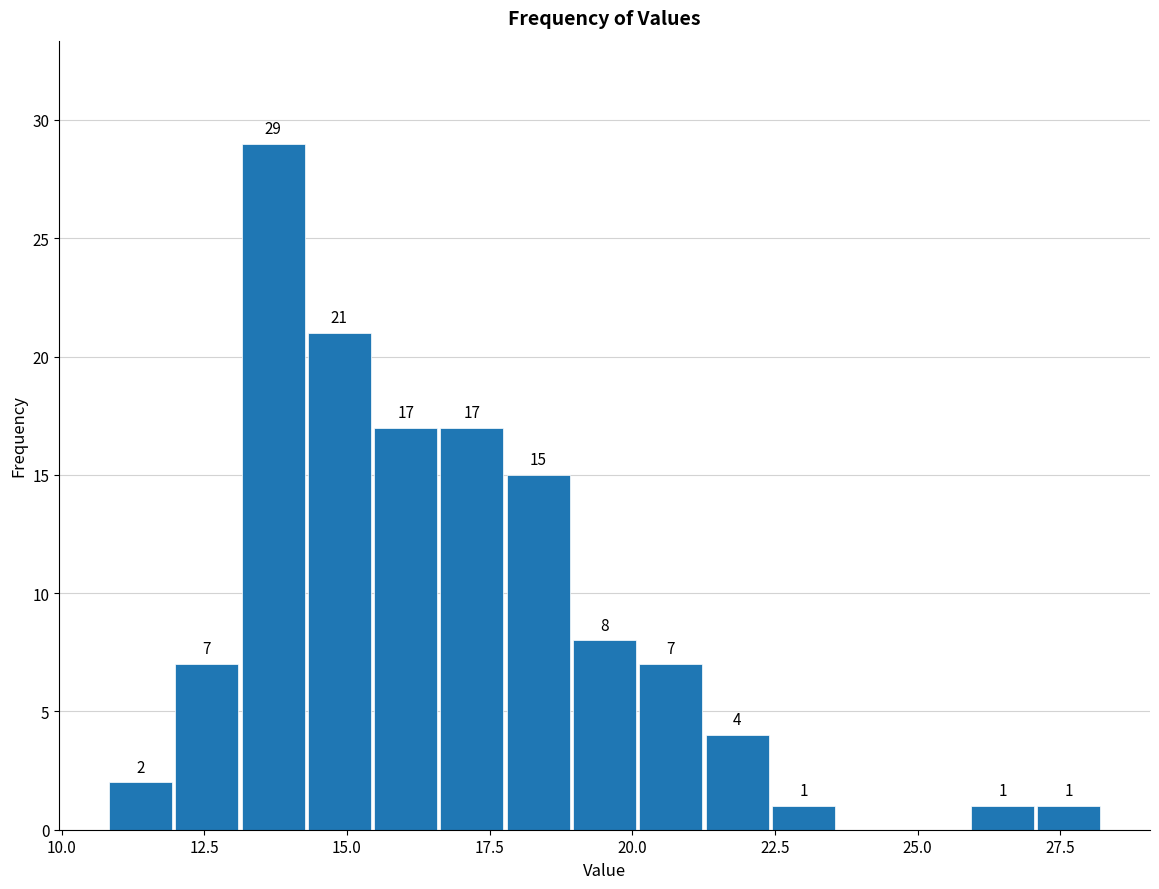

Read against the x-axis, roughly where is the centre of the tallest bar?

13.5